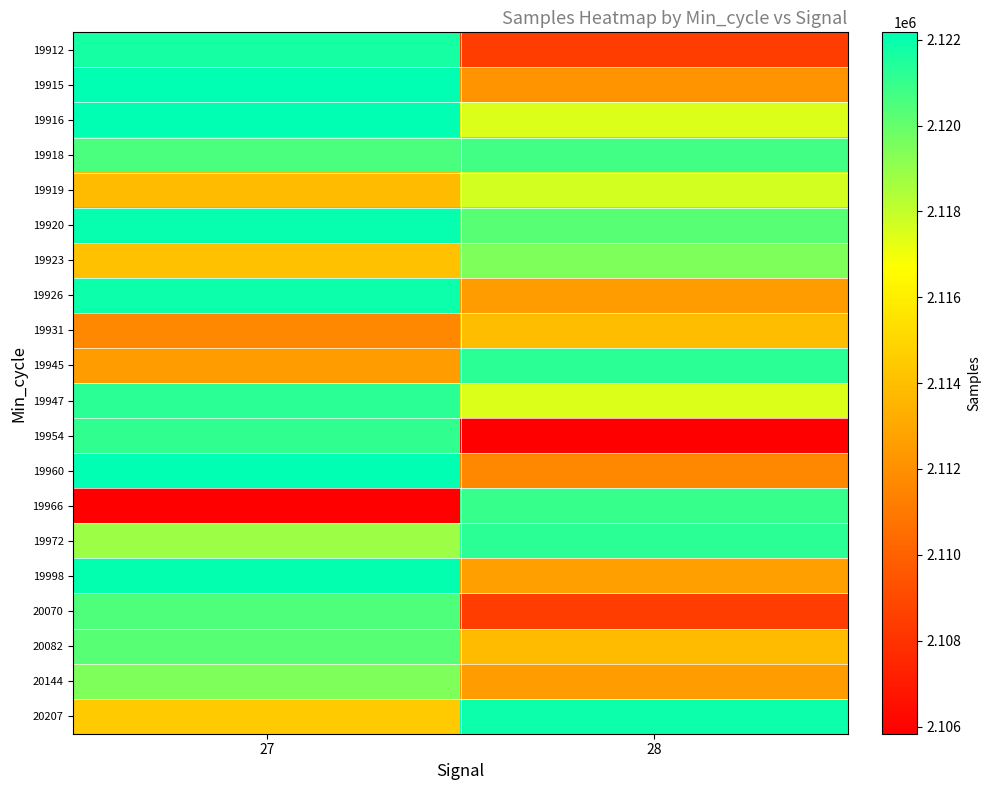

Reading left to right, what are all the values shown in this chart?

19912: 27=2121694	28=2108452
19915: 27=2122154	28=2112183
19916: 27=2122172	28=2117505
19918: 27=2120515	28=2120756
19919: 27=2113854	28=2117658
19920: 27=2122025	28=2120278
19923: 27=2114075	28=2119490
19926: 27=2121889	28=2112569
19931: 27=2111667	28=2113903
19945: 27=2112499	28=2121270
19947: 27=2121270	28=2117505
19954: 27=2121128	28=2105833
19960: 27=2122154	28=2111690
19966: 27=2105833	28=2121000
19972: 27=2118825	28=2121218
19998: 27=2122077	28=2112667
20070: 27=2120462	28=2108452
20082: 27=2120260	28=2113854
20144: 27=2119490	28=2112569
20207: 27=2114494	28=2121889